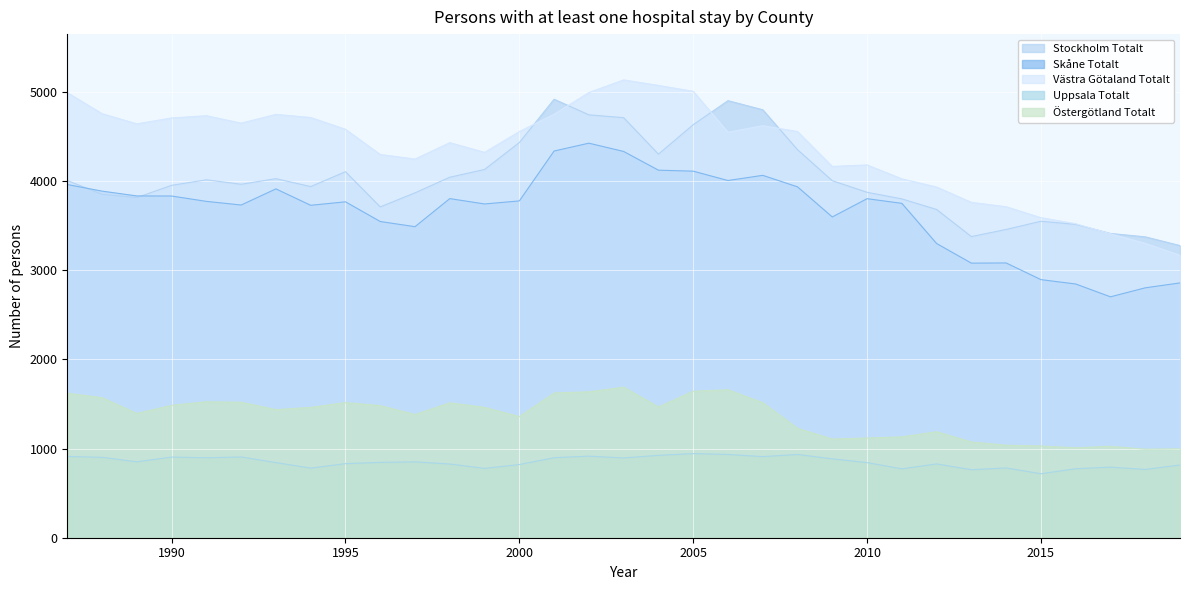

What is the average value of the Östergötland Totalt series?

1361